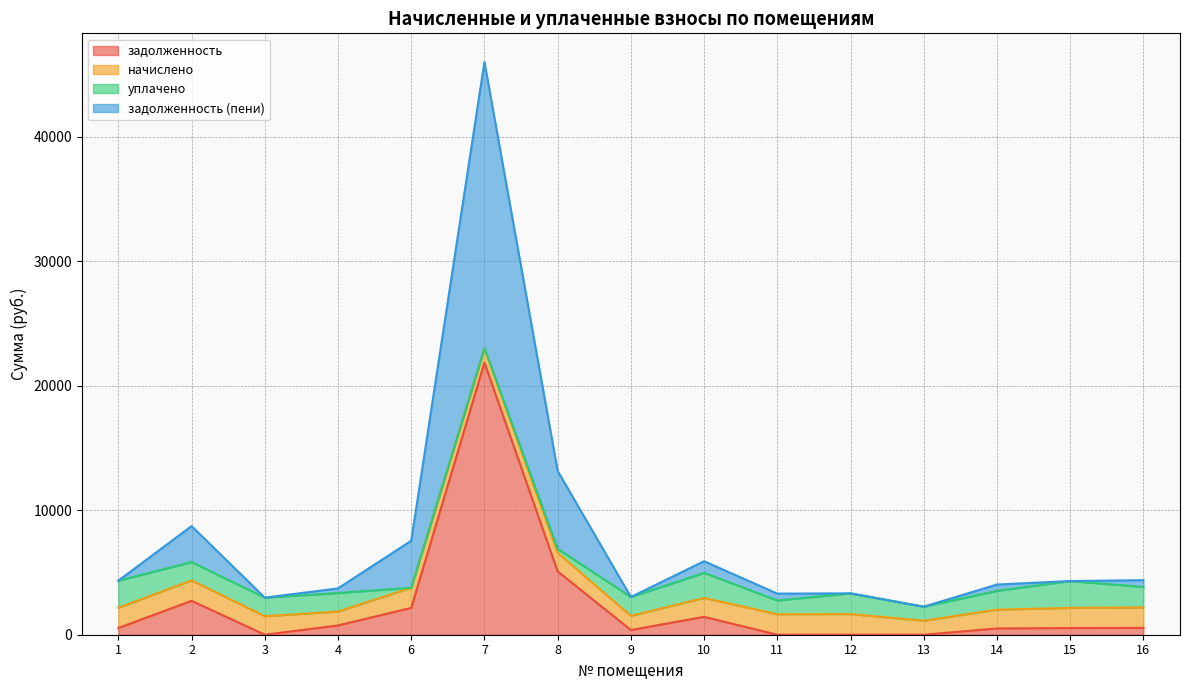

True or false: задолженность (пени) and задолженность cross at least once.

False